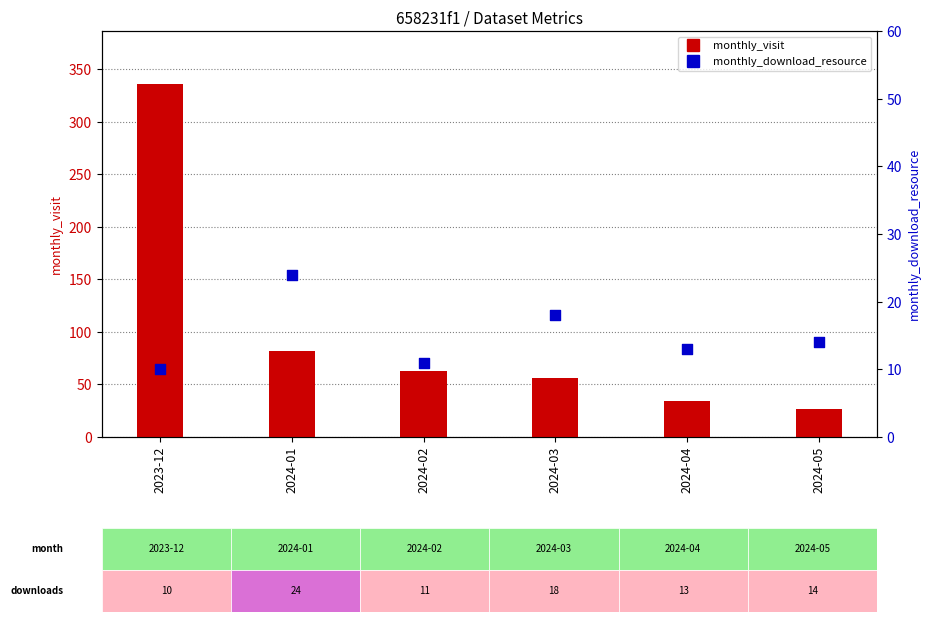

Which series has the largest Y range (max minus min)?

monthly_visit